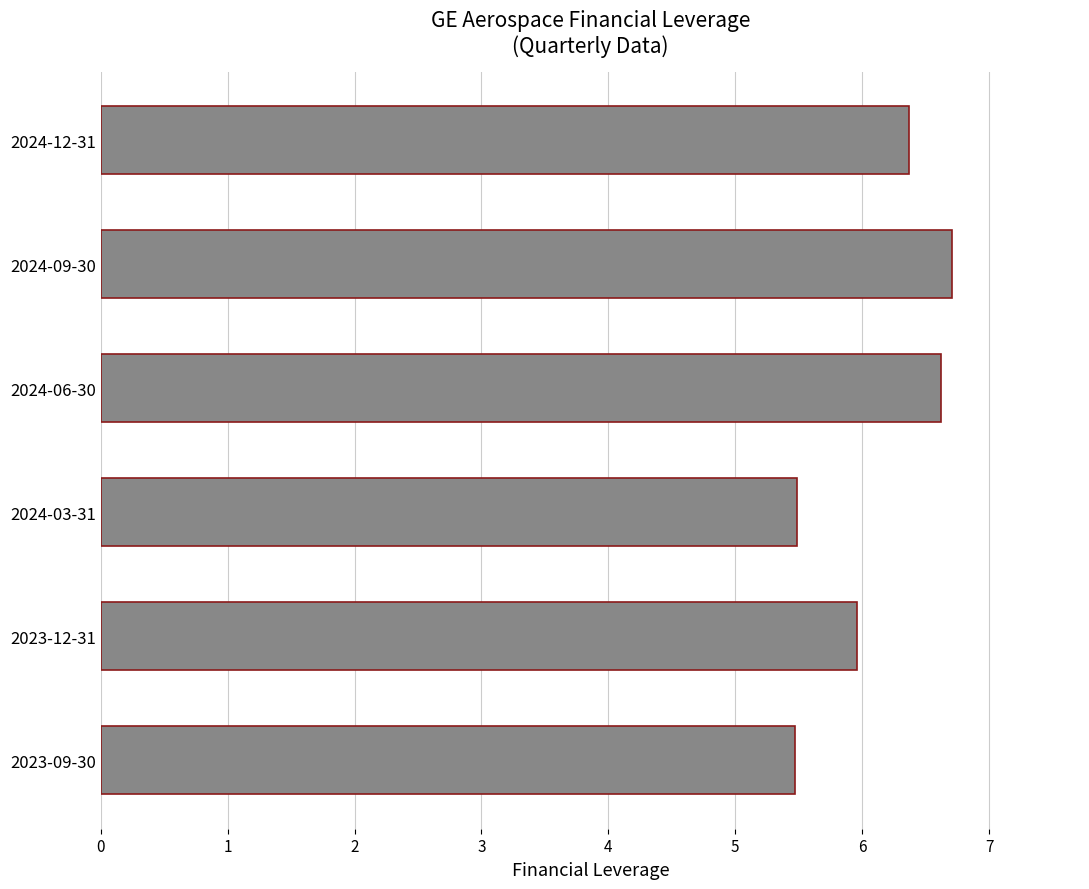

Does the chart contain stacked bars?

No